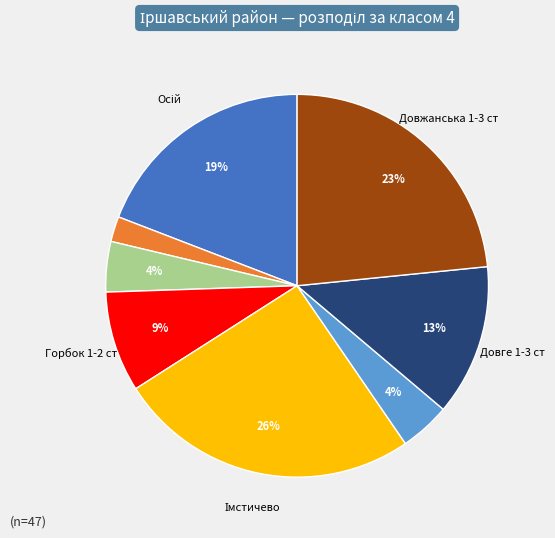

To the nearest percent, what is the average slice percentage?

12%